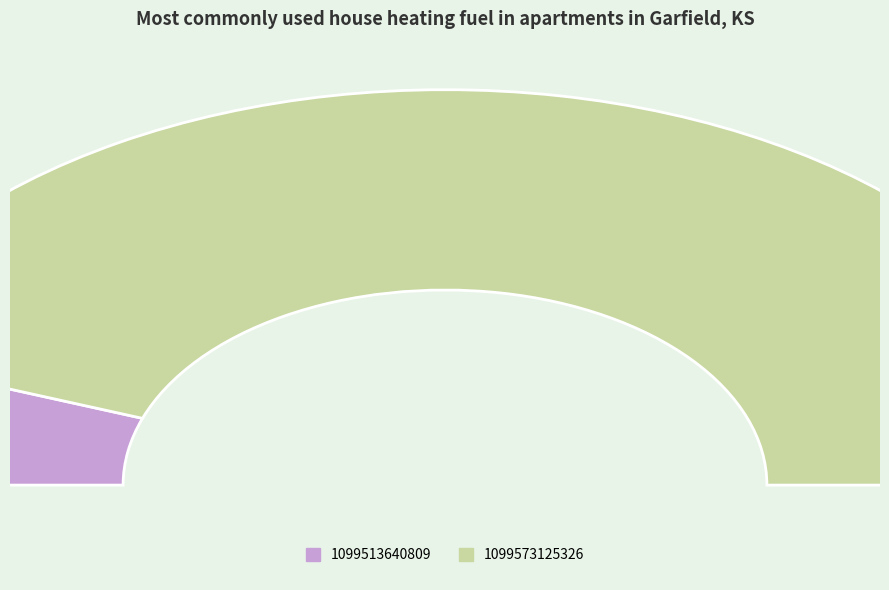

To the nearest percent, what is the combined percentage of 1099513640809 and 1099573125326?

100%